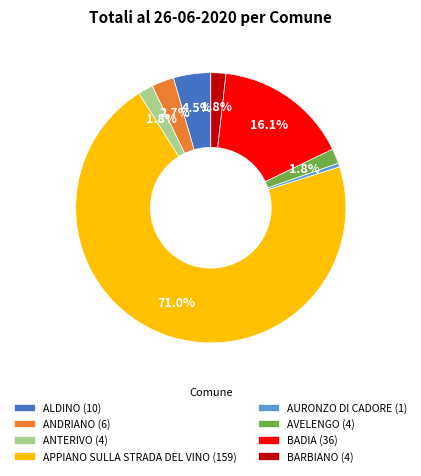

How many segments does this pie chart have?

8